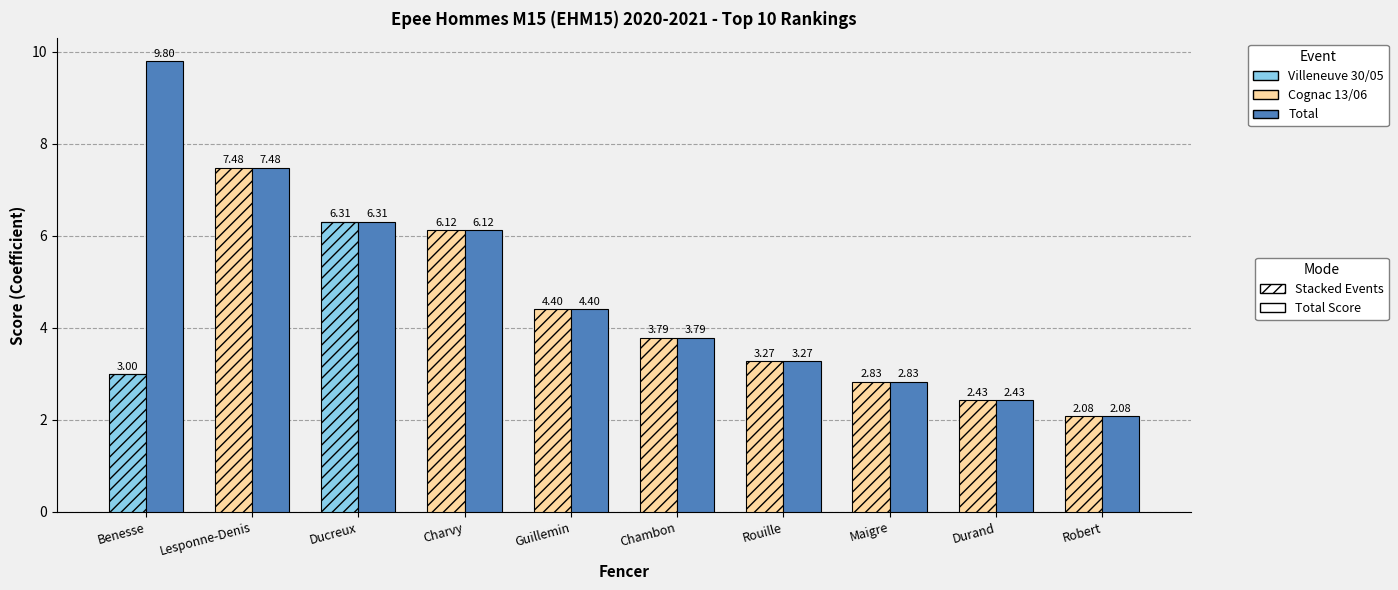

Rank the series by their average value, from lowest to highest.

Villeneuve 30/05, Cognac 13/06, Total